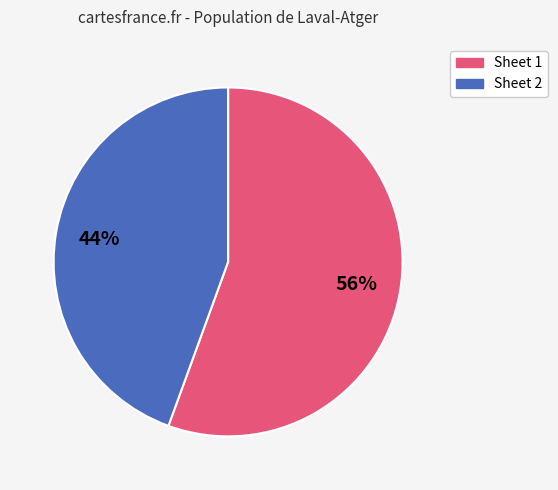

Which slice represents more than half of the pie?

Sheet 1